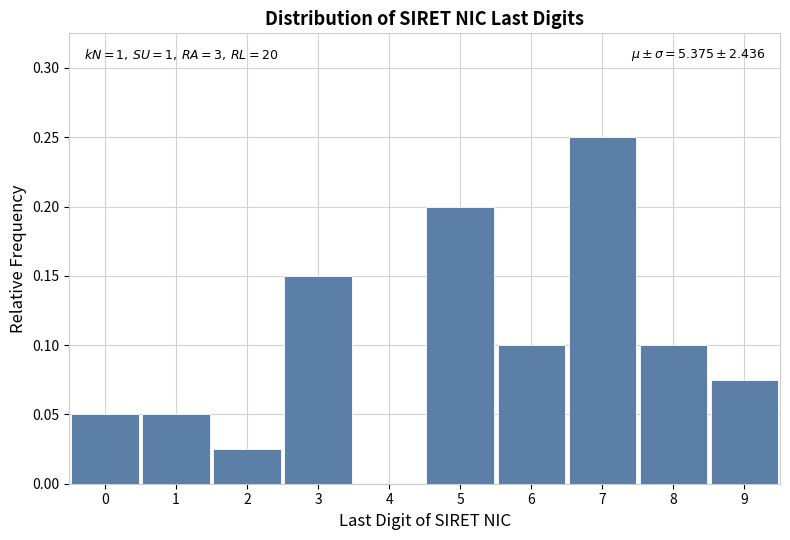

Which range on the x-axis has the tallest bar?

6.5 to 7.5